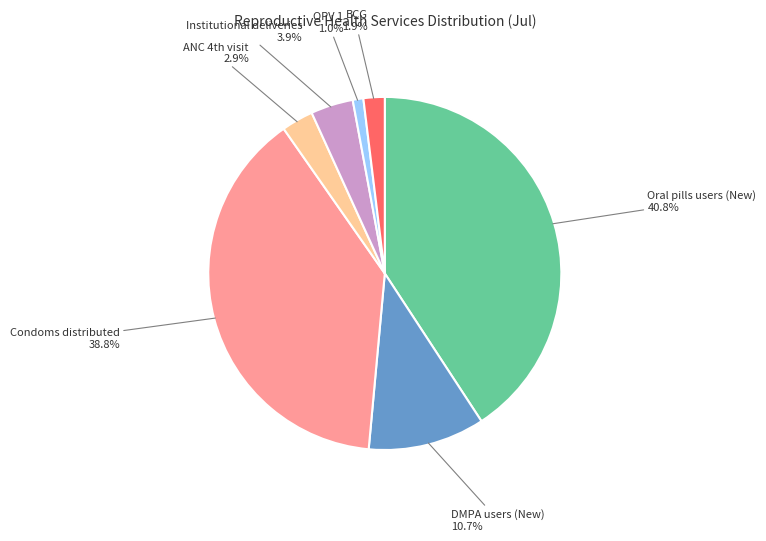

How much of the chart is everything except Institutional deliveries?

96.1%